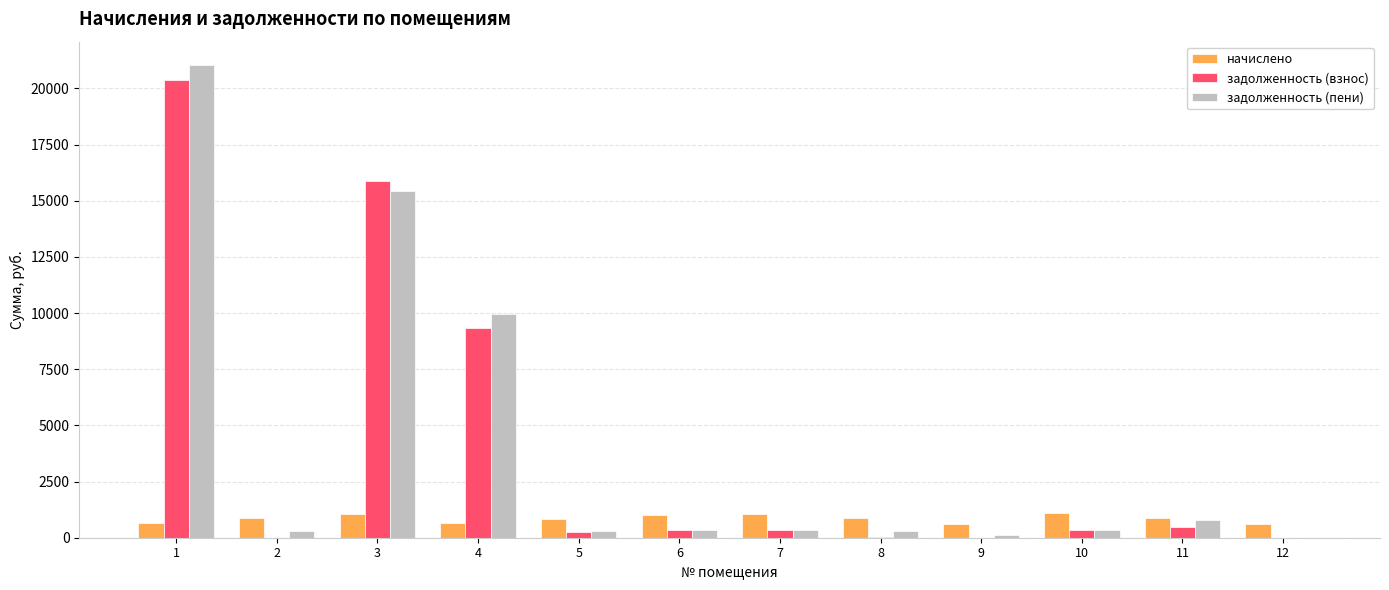

What is the sum of all задолженность (пени) values?

49261.6